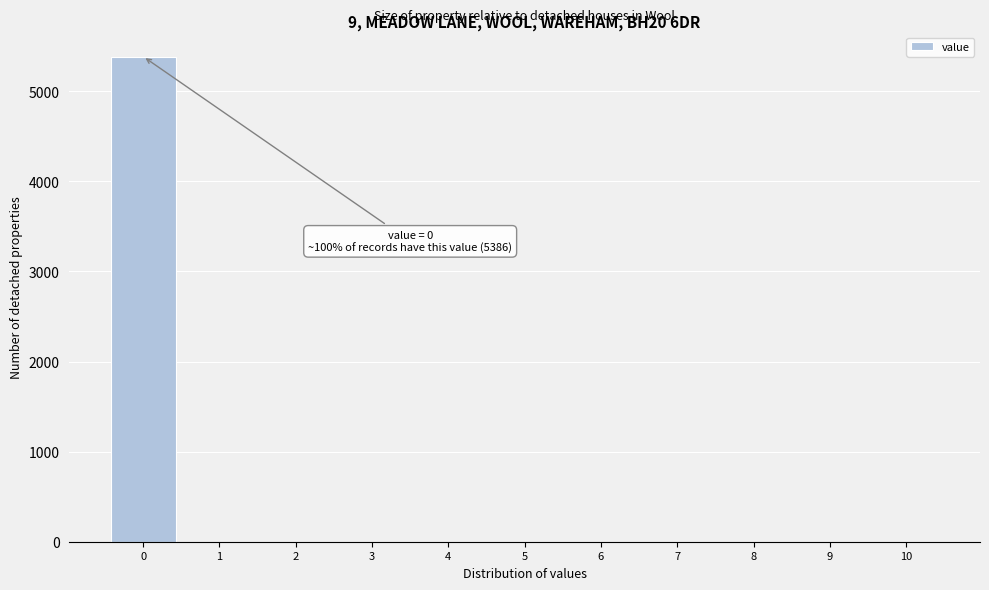

Reading right to left, transcribe all the data shown in this chart.

10=0	9=0	8=0	7=0	6=0	5=0	4=0	3=0	2=0	1=0	0=5386